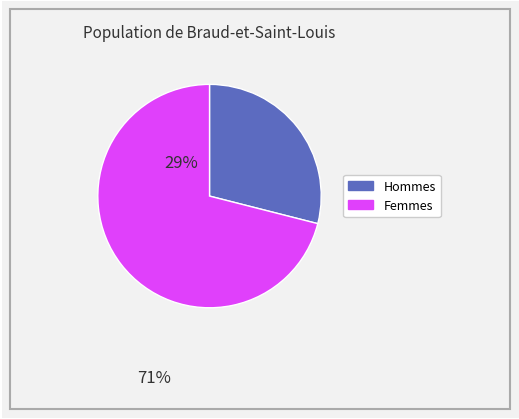

Is there a majority slice in this chart?

Yes